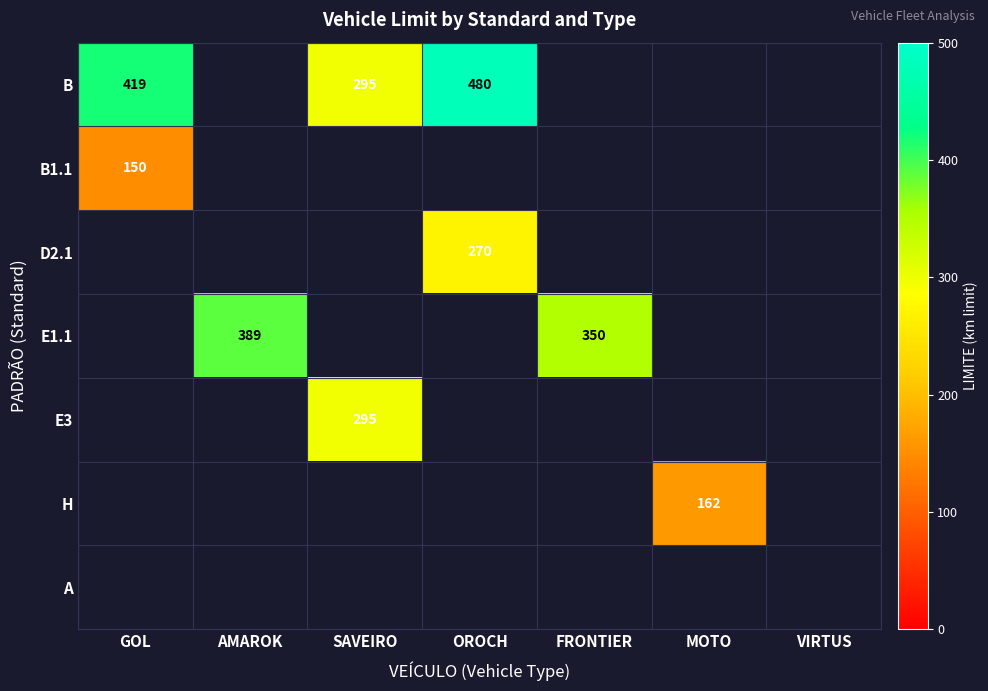

Is the value of E1.1 at OROCH greater than the value of B1.1 at GOL?

No